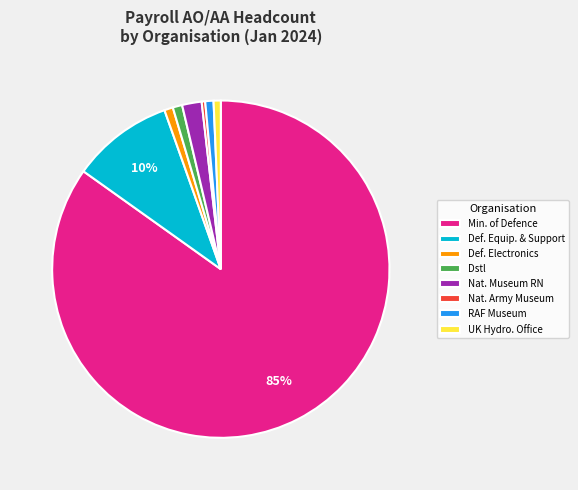

To the nearest percent, what is the difference between the Nat. Museum RN and Def. Equip. & Support slice percentages?

8%